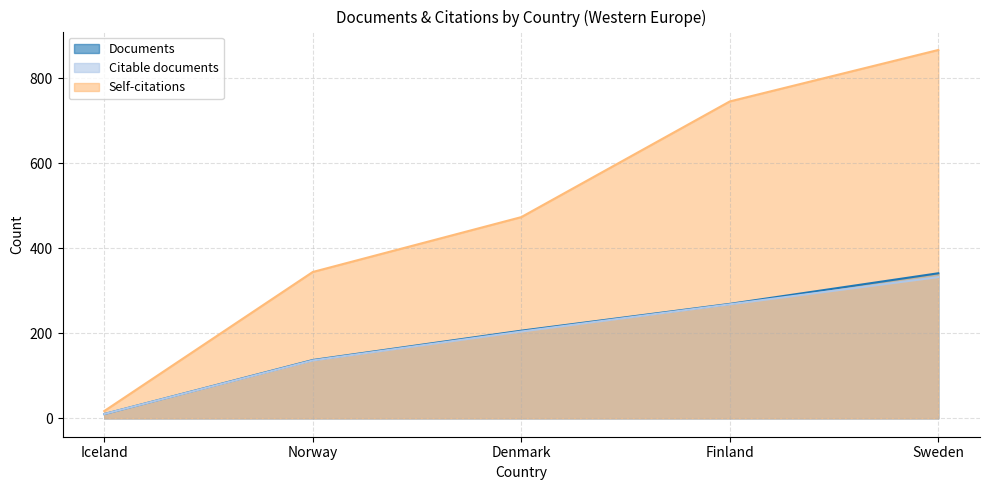

Between Iceland and Finland, which series saw the biggest shift?

Self-citations